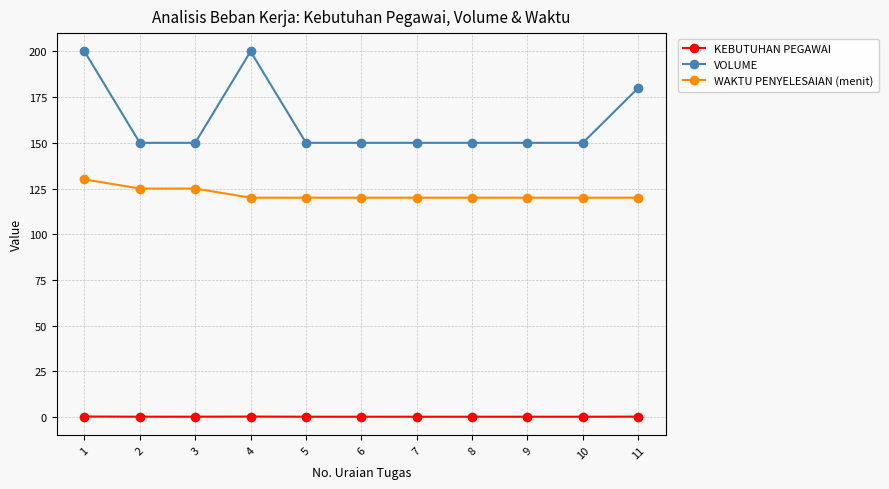

What is the maximum value for WAKTU PENYELESAIAN (menit)?

130.0